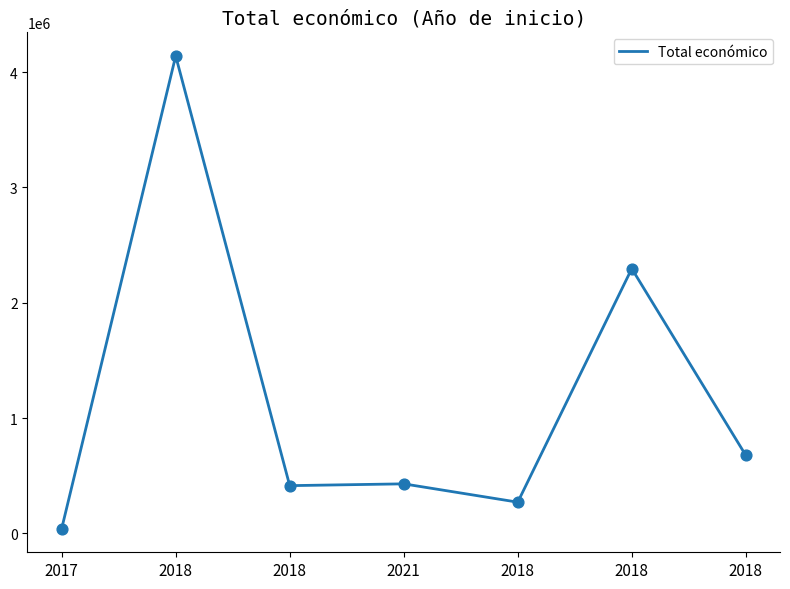

Which has a higher value, 2018 or 2017?

2018